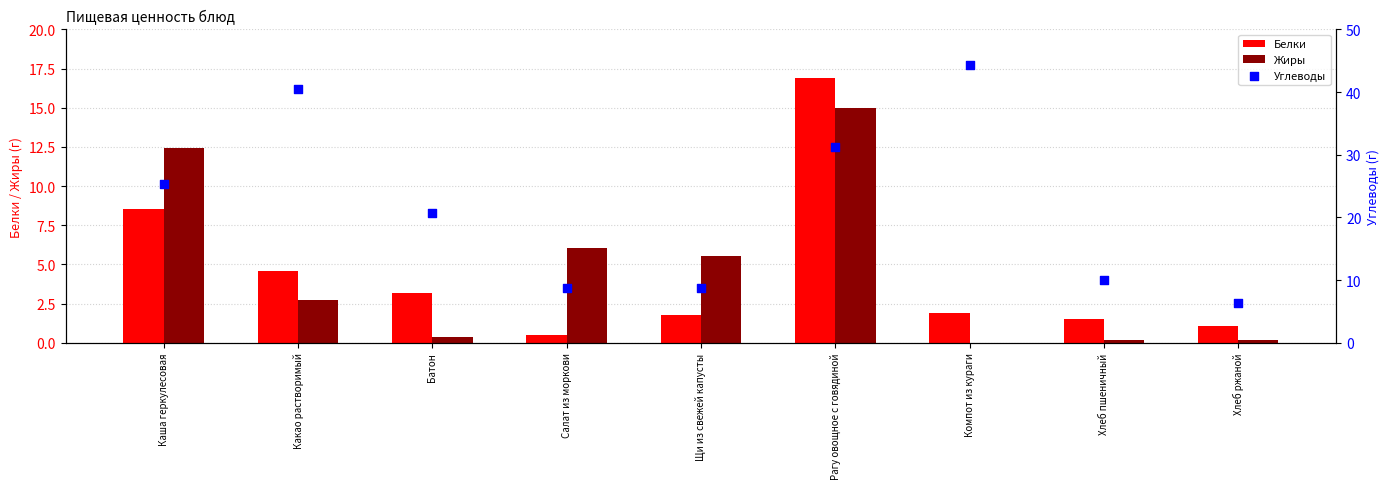

Which series contains the lowest Y value?

Жиры